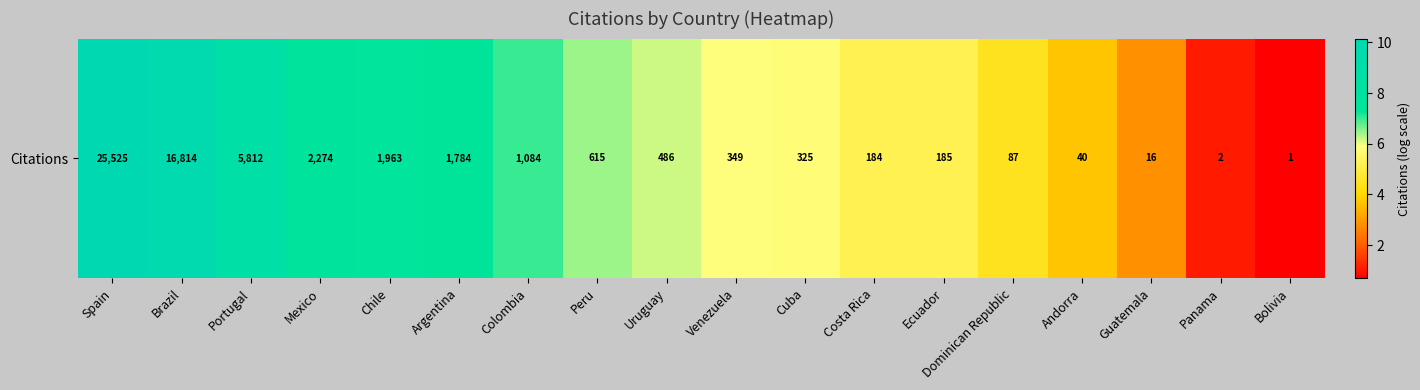

Approximately how many times larger is the value at Chile compared to Argentina?

1.0